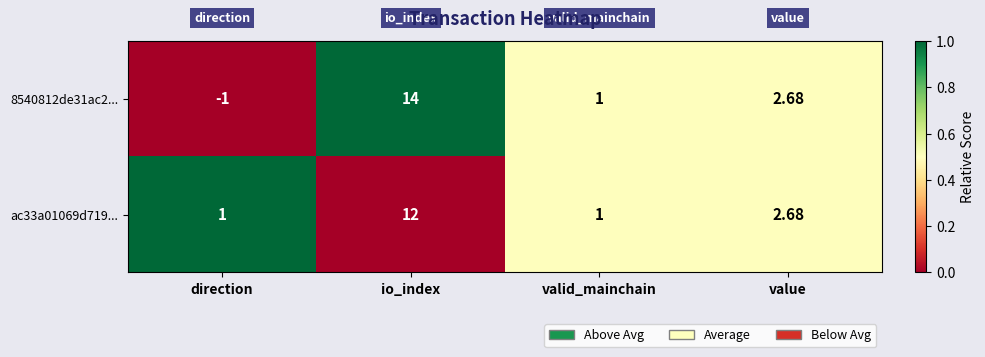

At which label does 8540812de31ac2... reach its peak?

io_index